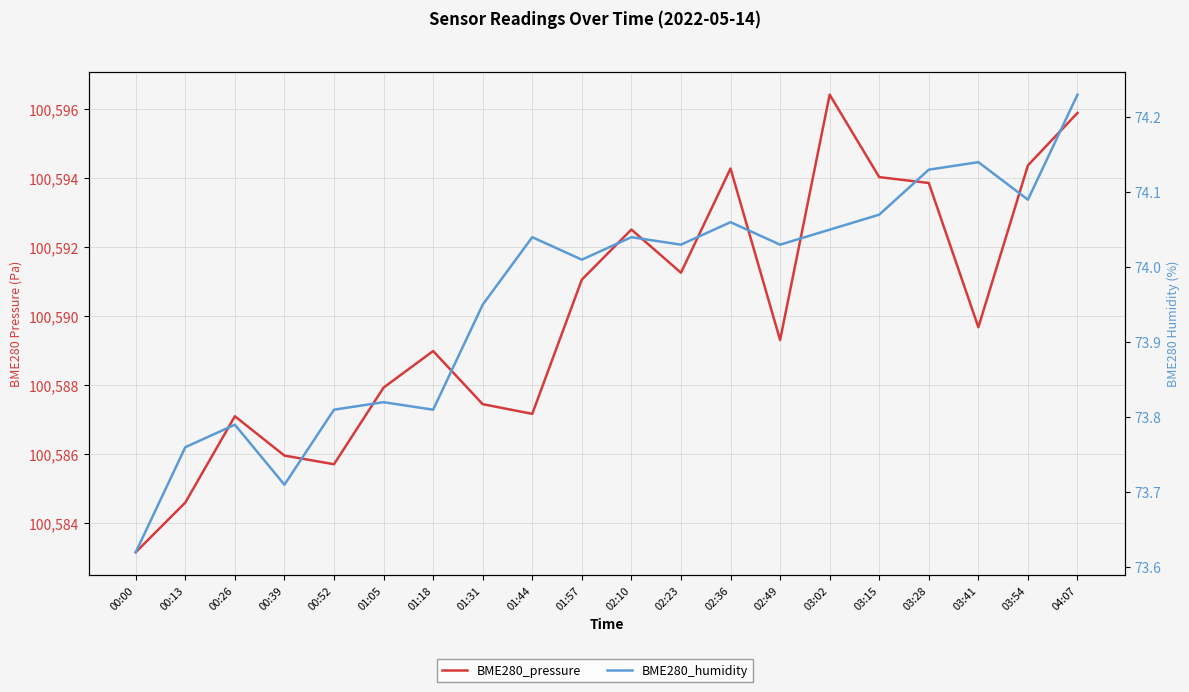

What is the maximum value for BME280_humidity?

74.2